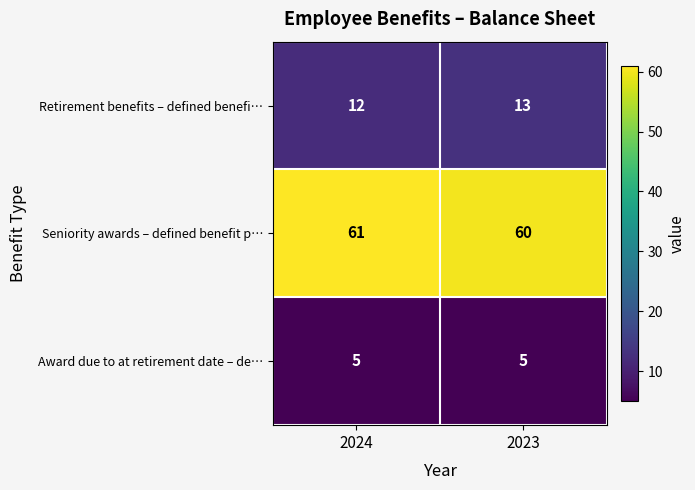

Which series has the largest total across all categories?

Seniority awards – defined benefit p…